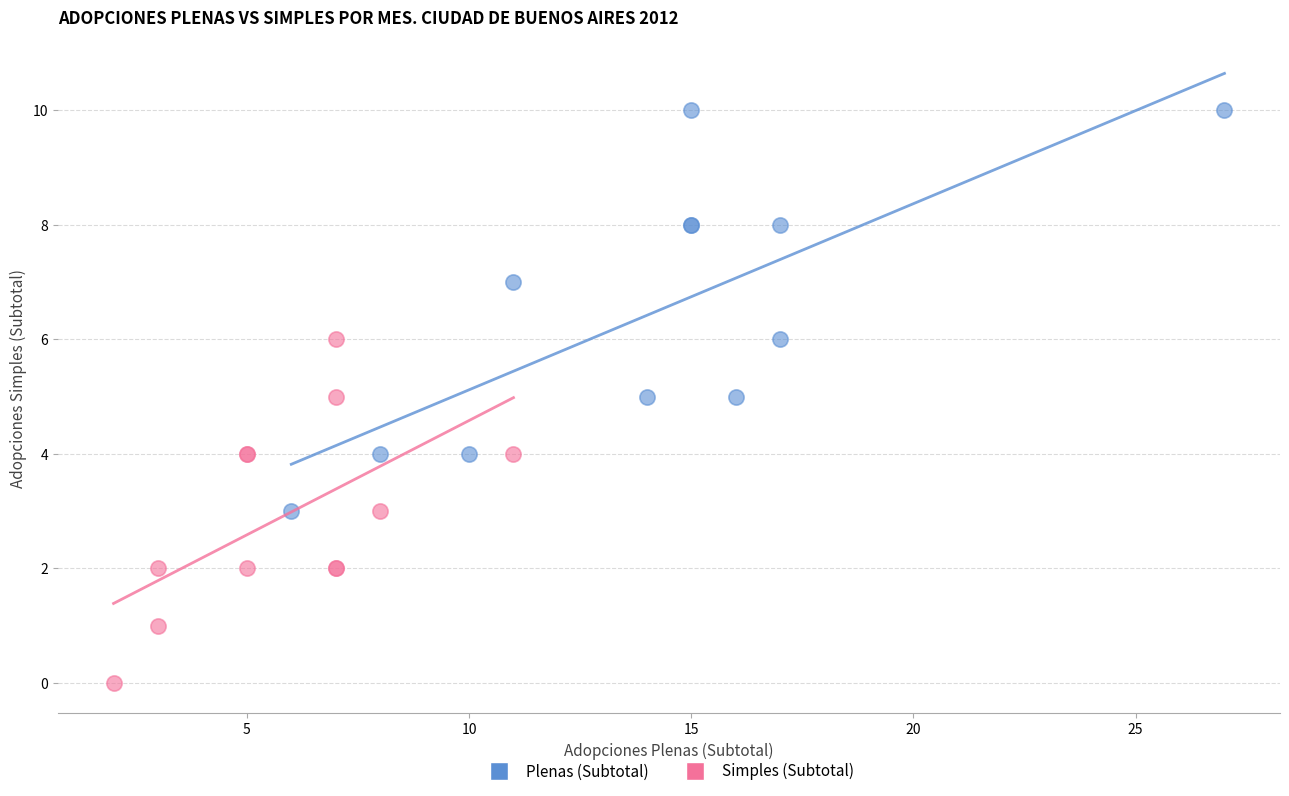

Which series reaches the maximum Y coordinate?

Plenas (Subtotal)